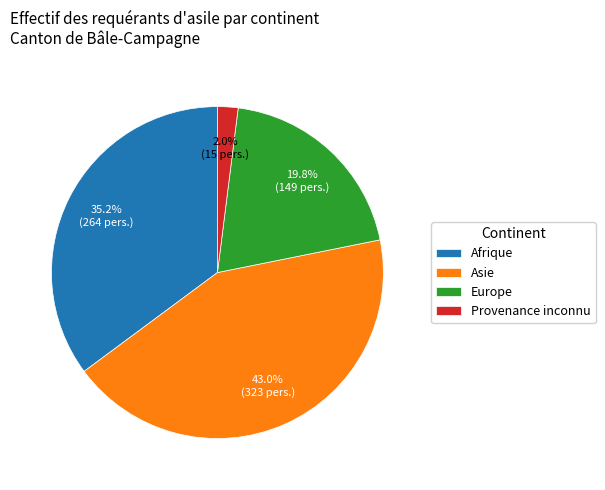

Is it true that Europe is 20% of the pie?

True